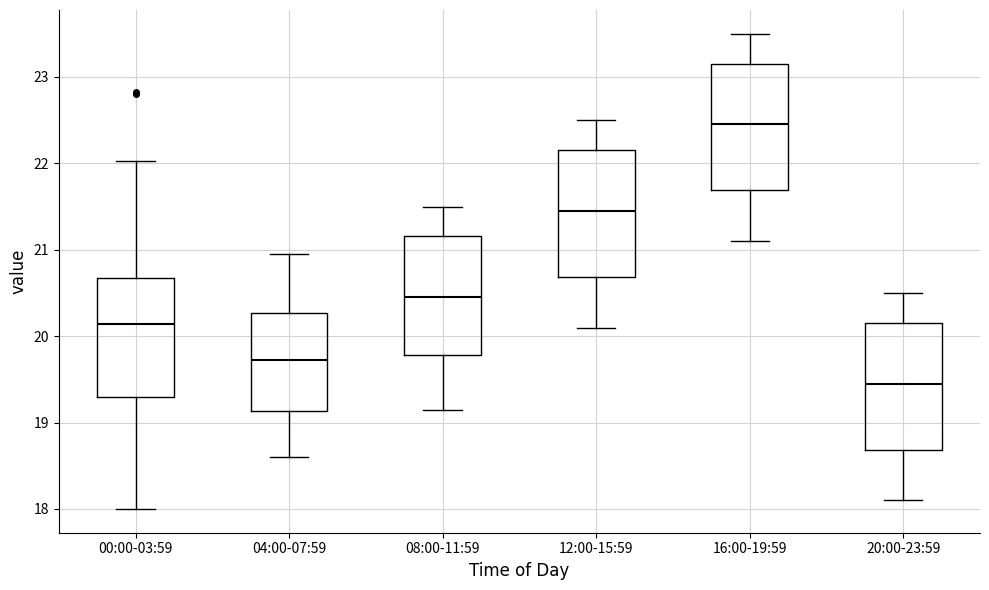

Which box has the highest median line?

16:00-19:59